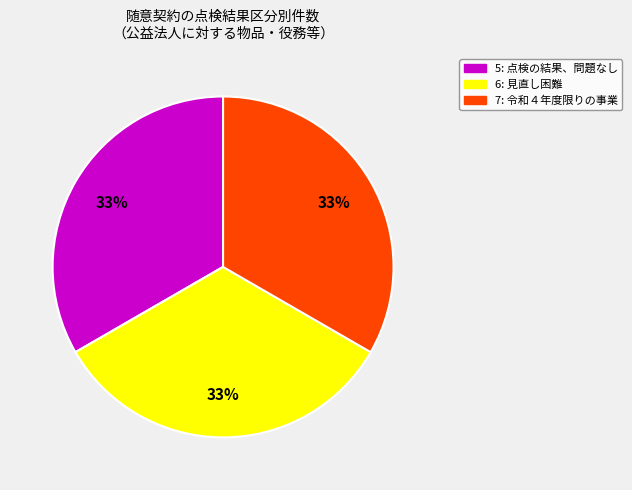

To the nearest percent, what is the average slice percentage?

33%